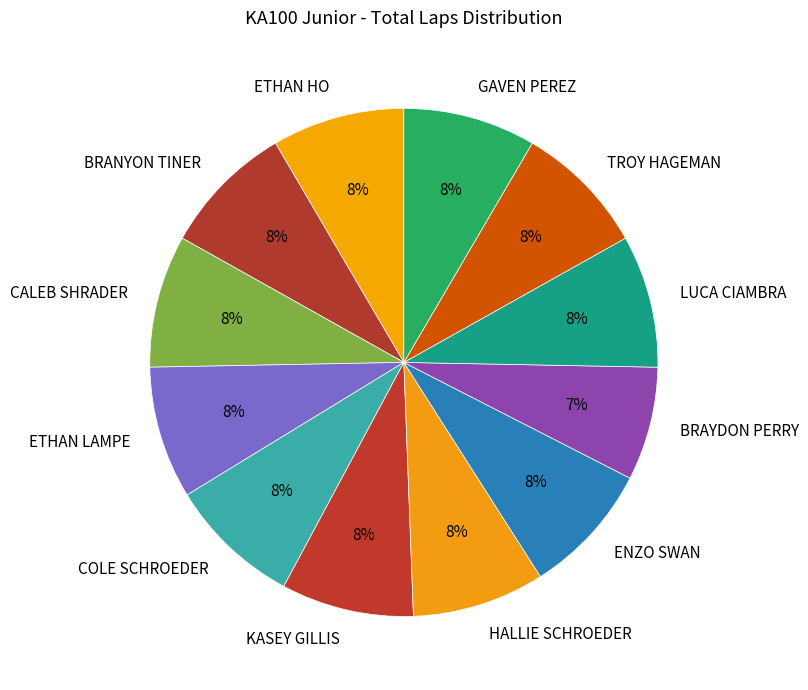

To the nearest percent, what percentage of the pie is GAVEN PEREZ?

8%